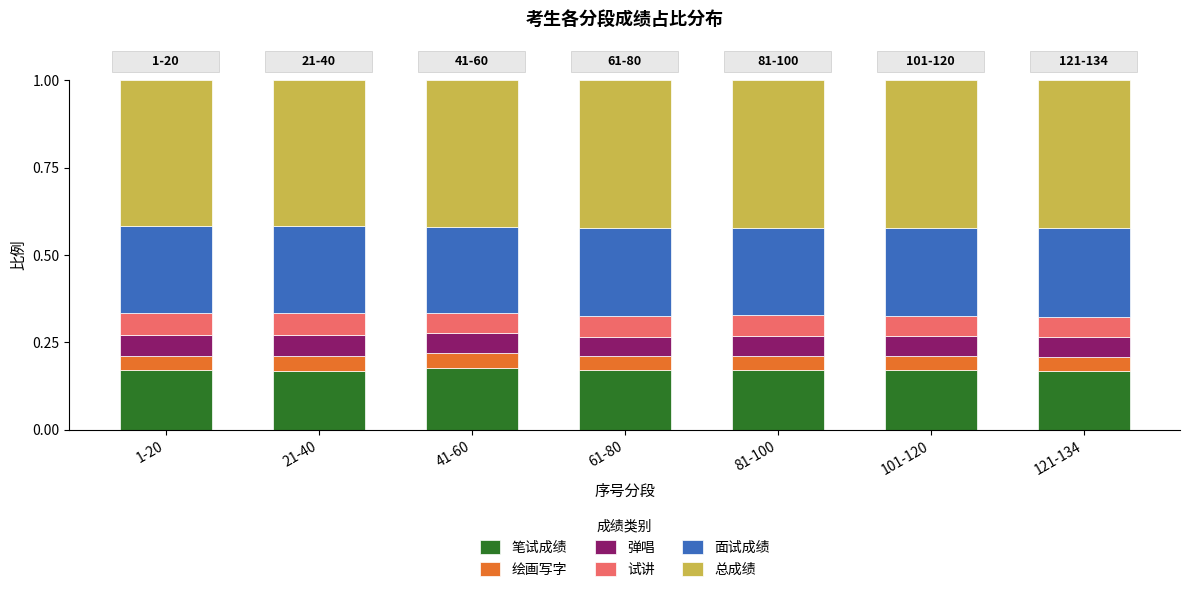

How many 笔试成绩 values are between 0 and 1?

7